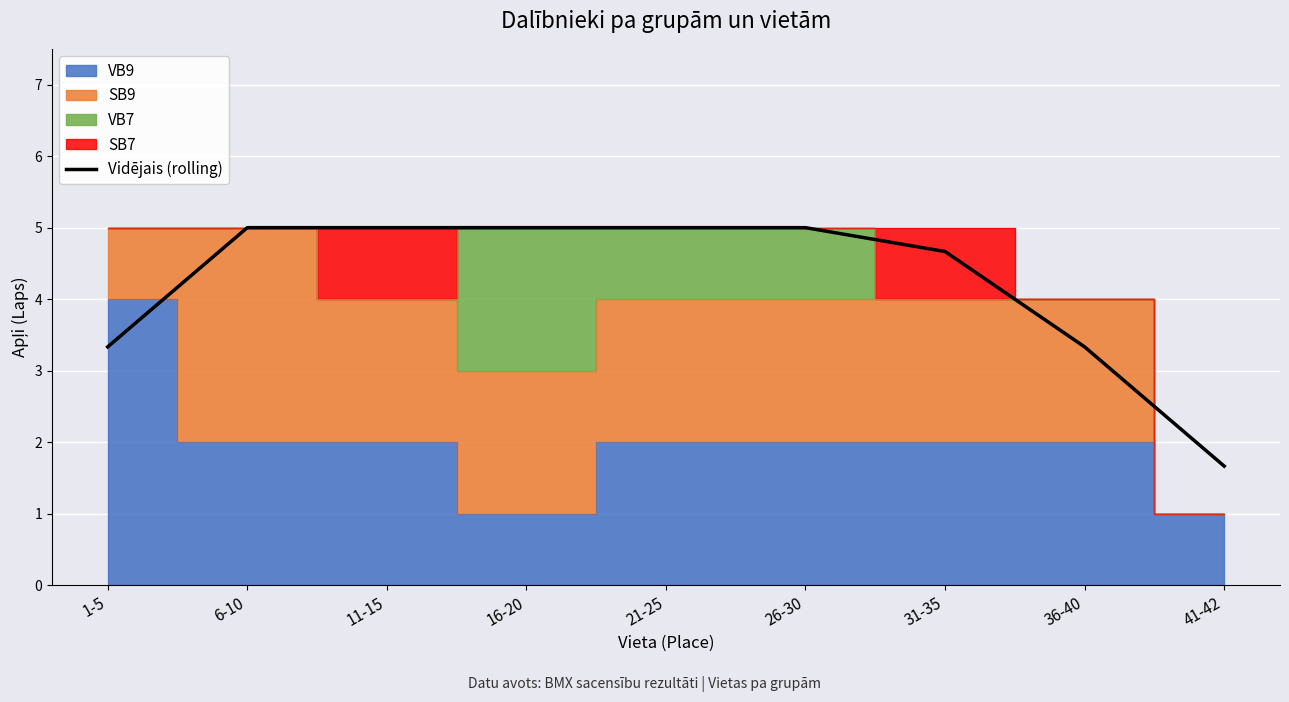

Reading left to right, transcribe all the data shown in this chart.

1-5=3.3	6-10=5.0	11-15=5.0	16-20=5.0	21-25=5.0	26-30=5.0	31-35=4.7	36-40=3.3	41-42=1.7